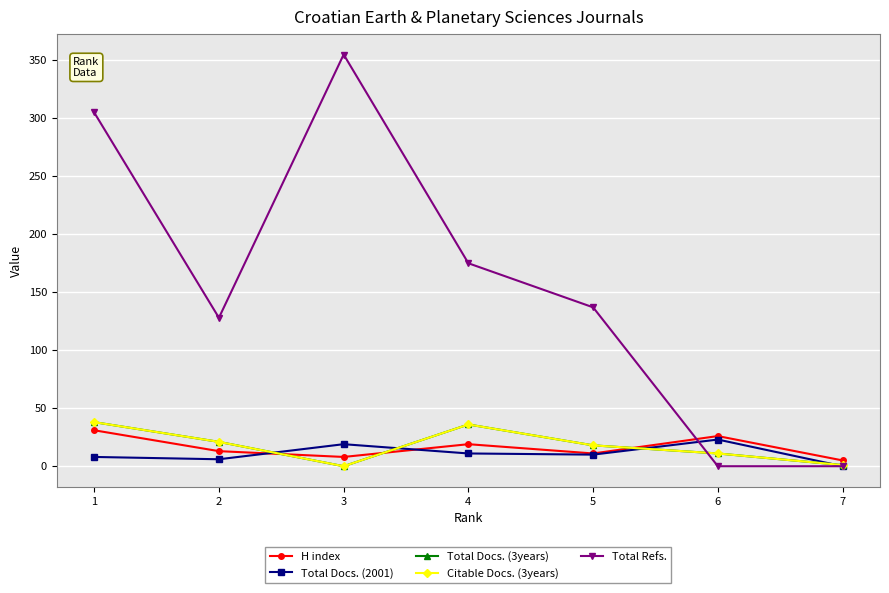

True or false: Total Refs. and Total Docs. (3years) cross at least once.

True